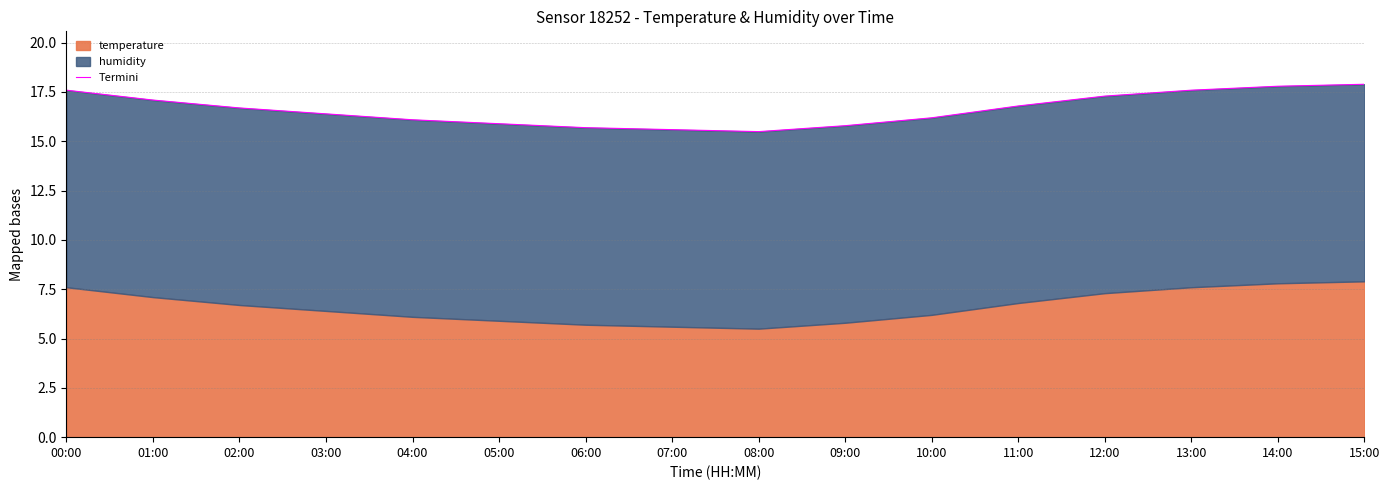

Which has a higher value, 01:00 or 07:00?

01:00